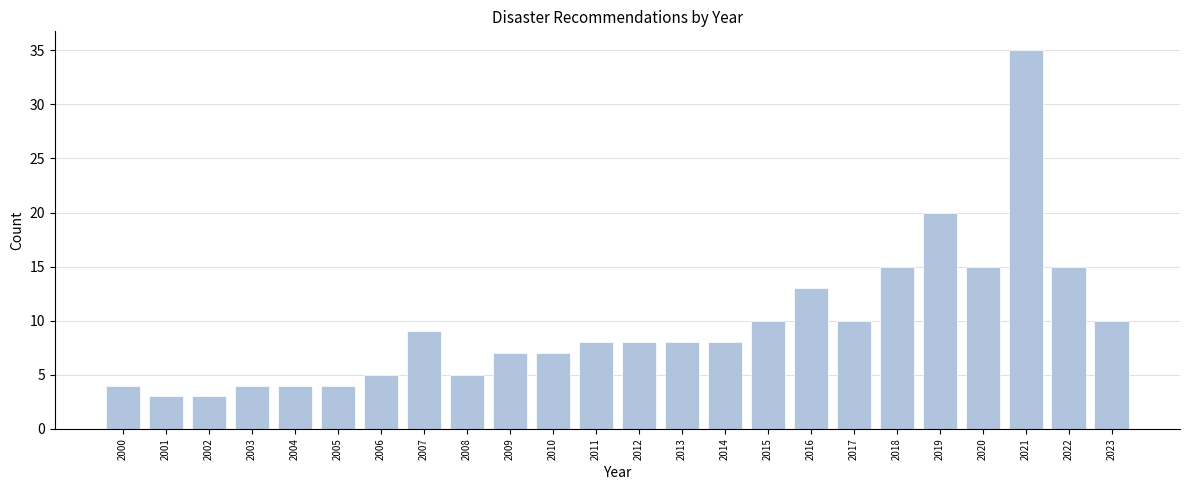

Reading left to right, what are all the values shown in this chart?

2000=4	2001=3	2002=3	2003=4	2004=4	2005=4	2006=5	2007=9	2008=5	2009=7	2010=7	2011=8	2012=8	2013=8	2014=8	2015=10	2016=13	2017=10	2018=15	2019=20	2020=15	2021=35	2022=15	2023=10